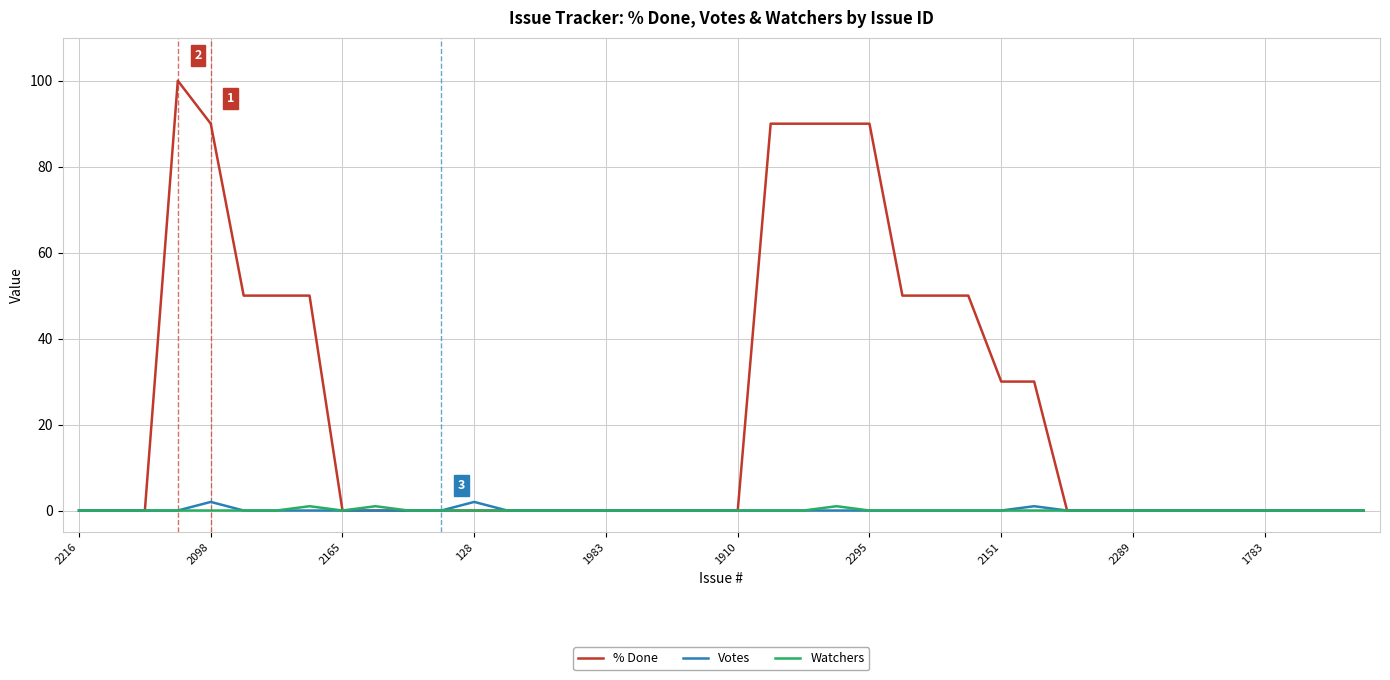

What is the maximum value shown in the chart?

100